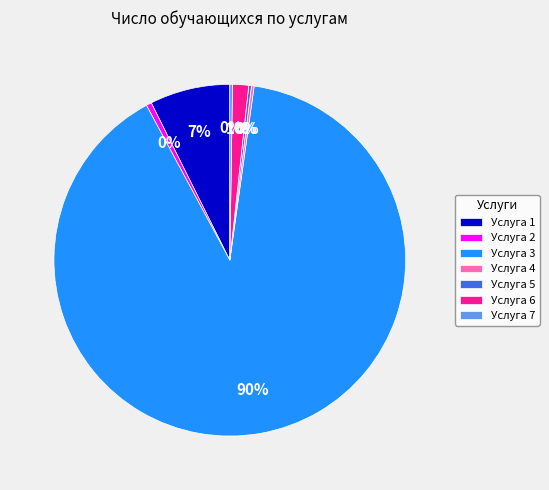

Which category accounts for the majority?

Услуга 3